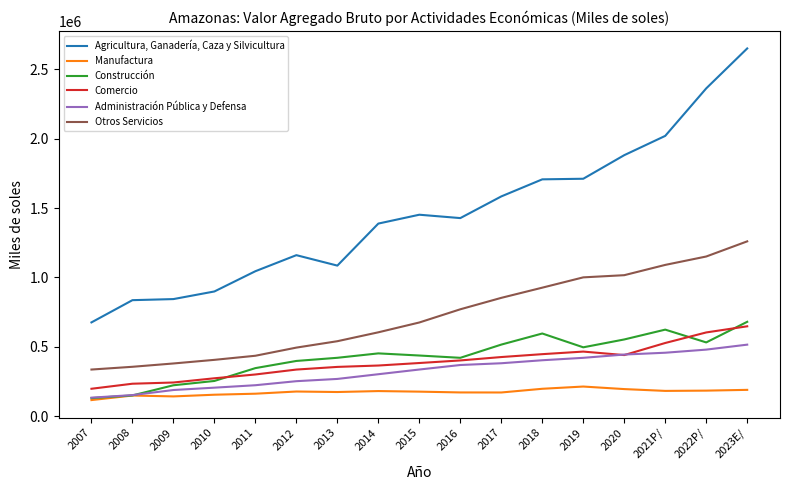

What is the spread (max minus min) of values at 2015?

1274779